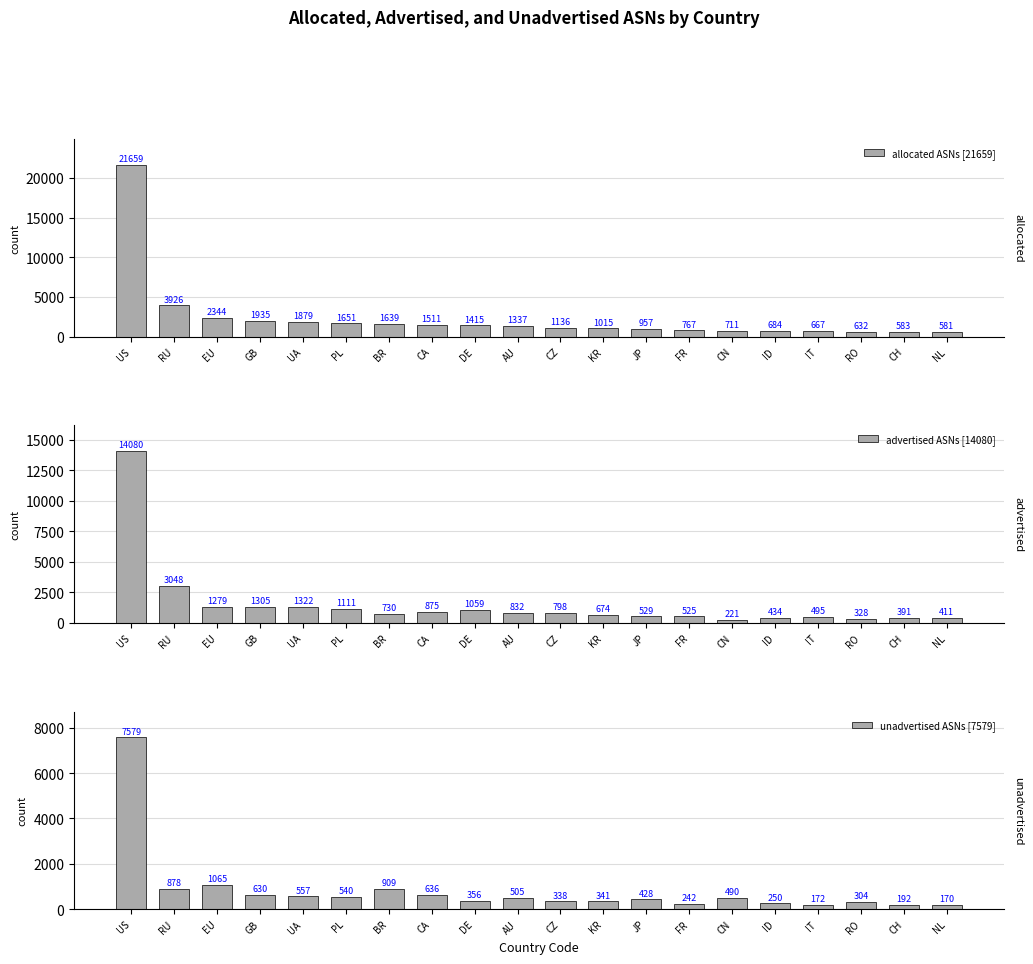

What is the difference between the second highest and second lowest values in the unadvertised ASNs [7579] series?

893